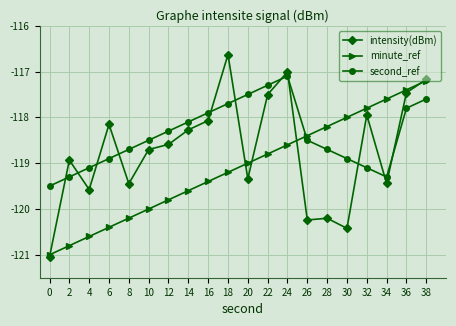

Reading left to right, extract all data points from this chart.

intensity(dBm): 0=-121.0	2=-118.9	4=-119.6	6=-118.2	8=-119.4	10=-118.7	12=-118.6	14=-118.3	16=-118.1	18=-116.6	20=-119.3	22=-117.5	24=-117.0	26=-120.2	28=-120.2	30=-120.4	32=-117.9	34=-119.4	36=-117.5	38=-117.2
minute_ref: 0=-121.0	2=-120.8	4=-120.6	6=-120.4	8=-120.2	10=-120.0	12=-119.8	14=-119.6	16=-119.4	18=-119.2	20=-119.0	22=-118.8	24=-118.6	26=-118.4	28=-118.2	30=-118.0	32=-117.8	34=-117.6	36=-117.4	38=-117.2
second_ref: 0=-119.5	2=-119.3	4=-119.1	6=-118.9	8=-118.7	10=-118.5	12=-118.3	14=-118.1	16=-117.9	18=-117.7	20=-117.5	22=-117.3	24=-117.1	26=-118.5	28=-118.7	30=-118.9	32=-119.1	34=-119.3	36=-117.8	38=-117.6